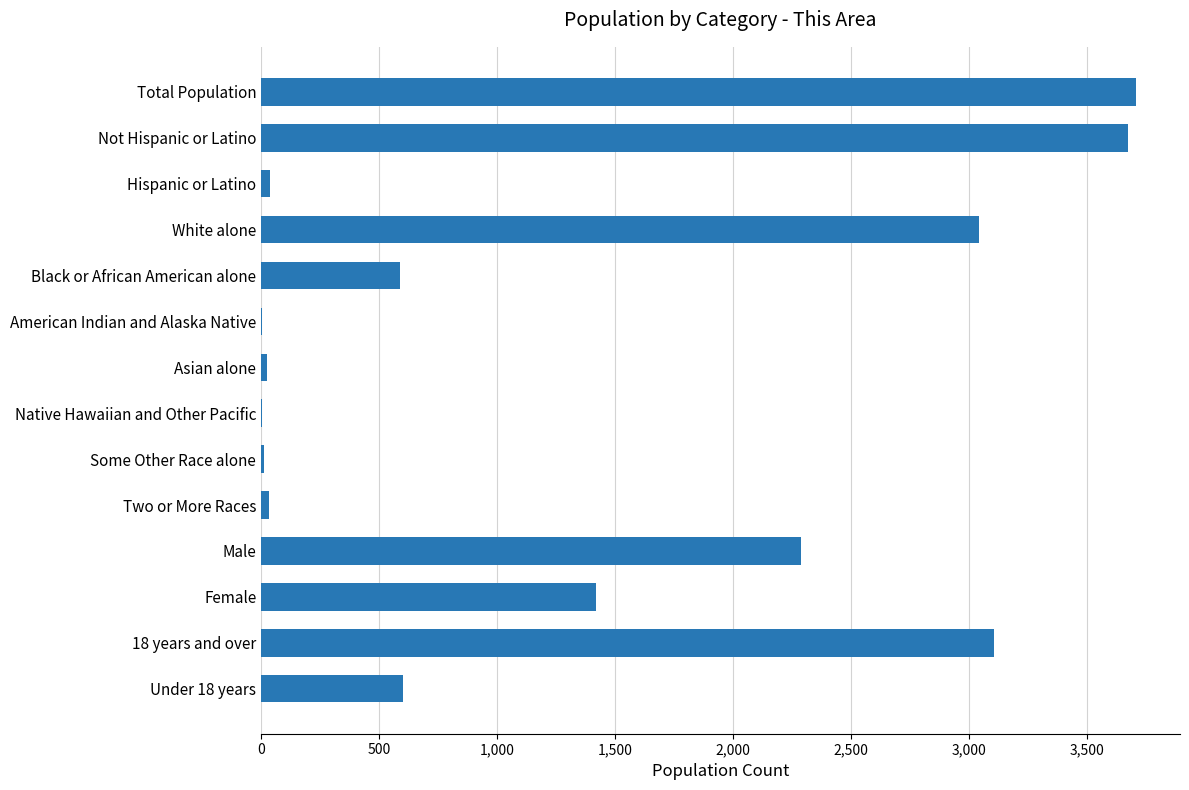

The value at Not Hispanic or Latino is 6159. True or false?

False